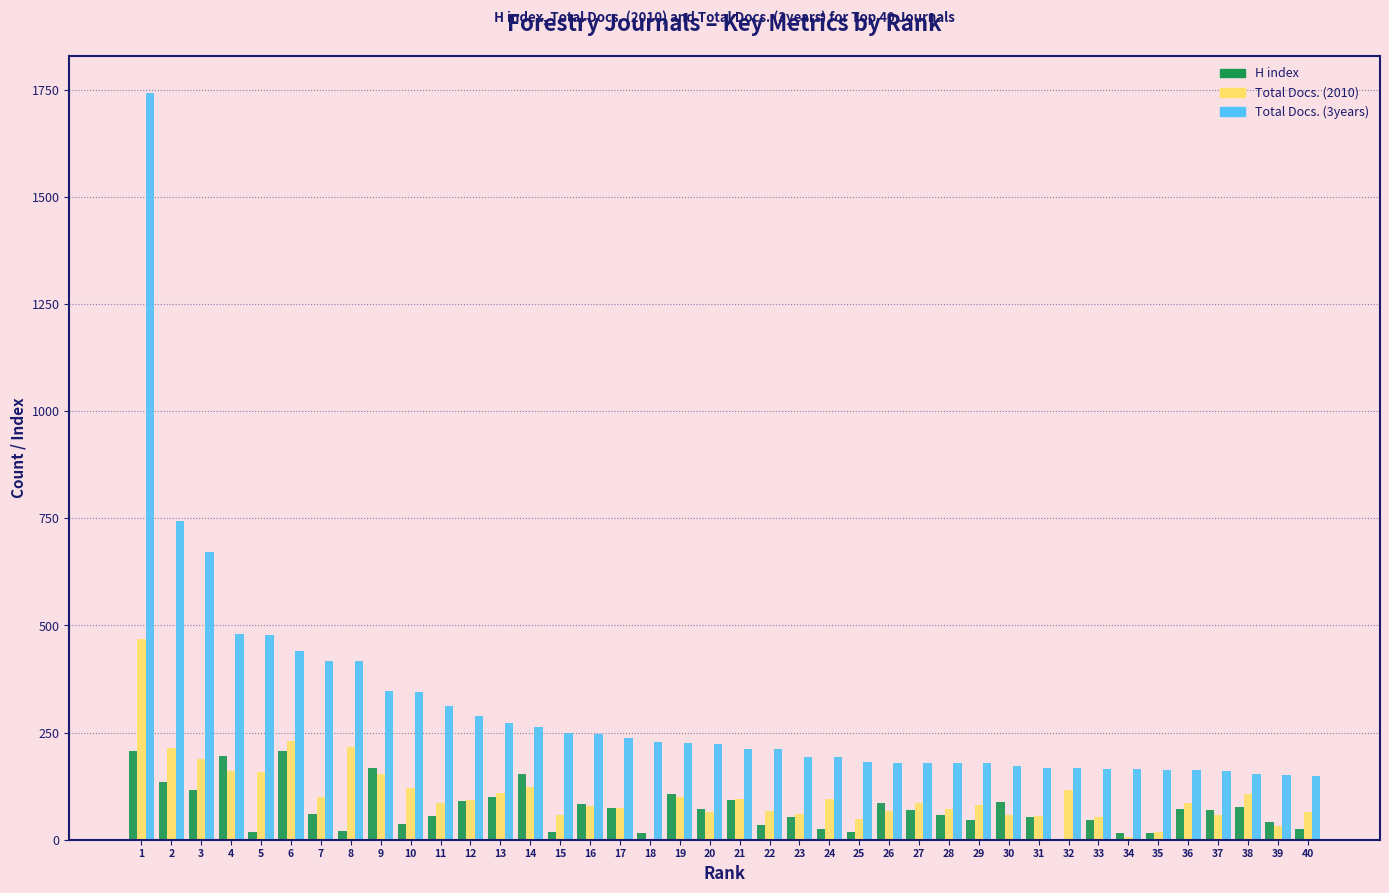

Is the value of H index at 25 greater than the value of Total Docs. (3years) at 15?

No